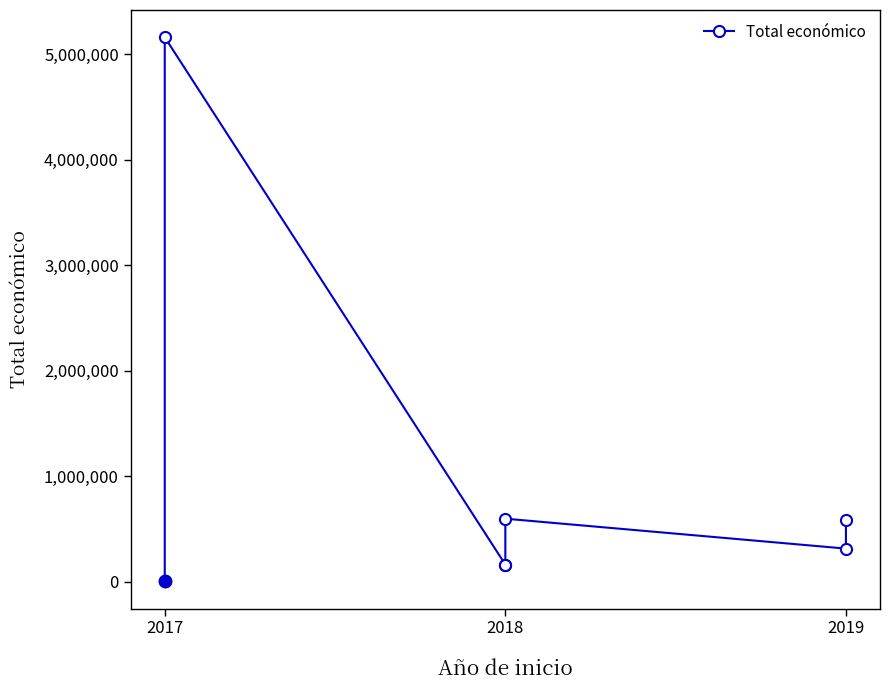

Reading left to right, what are all the values shown in this chart?

5000	5163335	164600	164925	599806	316131	591878